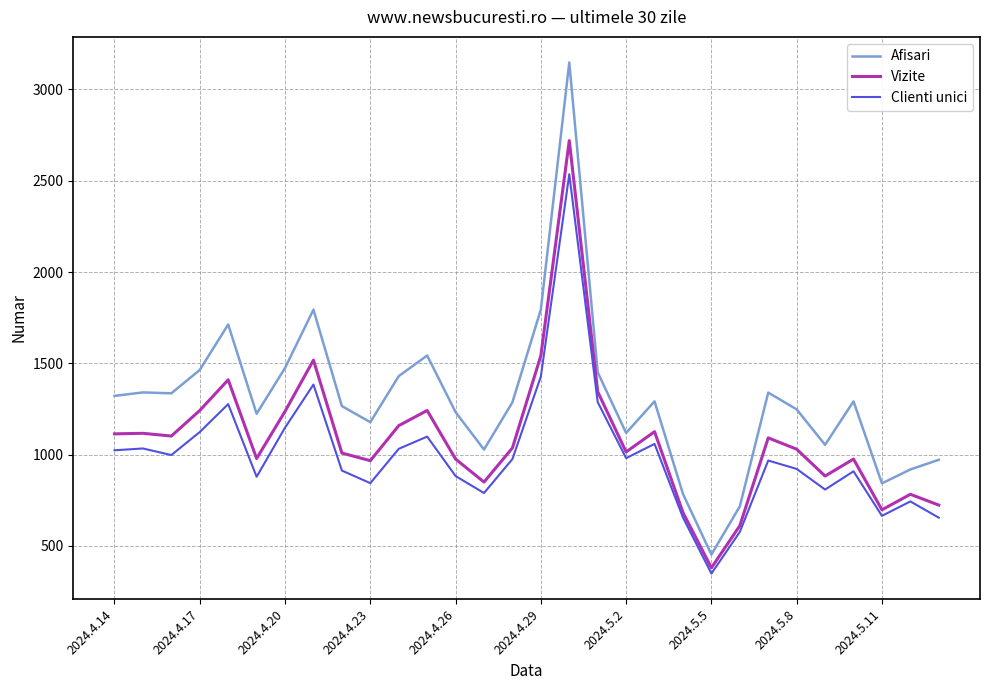

True or false: Afisari and Clienti unici cross at least once.

False